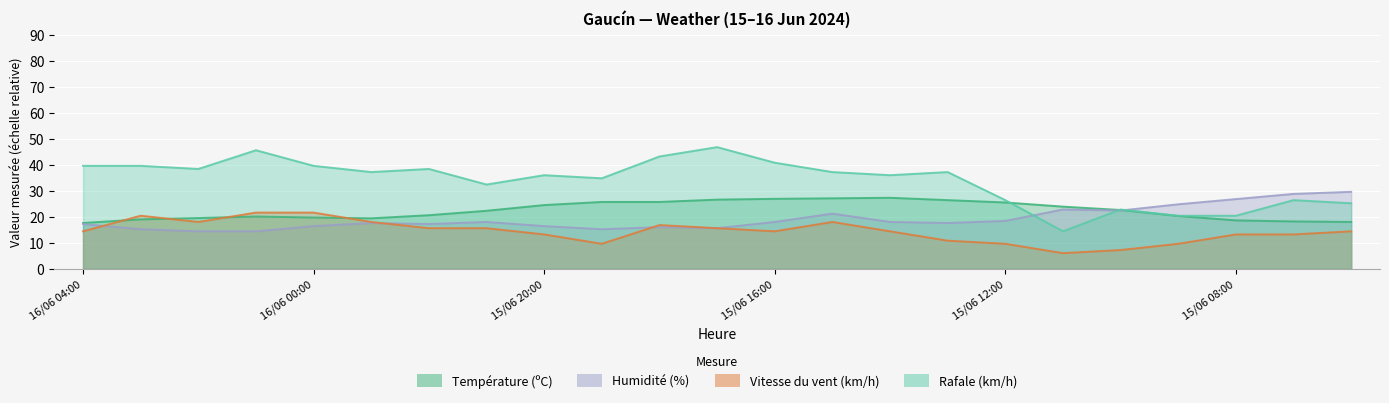

What are all the series names shown in the legend?

Température (ºC), Humidité (%), Vitesse du vent (km/h), Rafale (km/h)